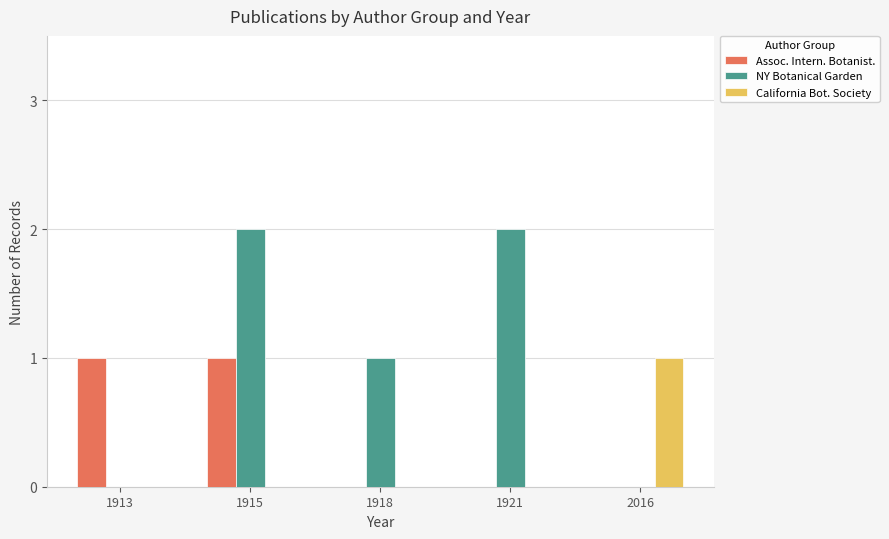

True or false: NY Botanical Garden has a value of 0 at 1918.

False